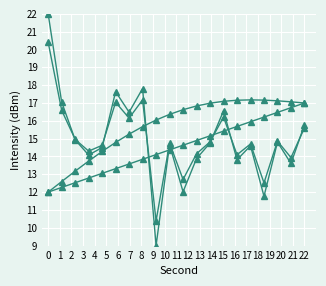

Count the number of data series in this chart.

4